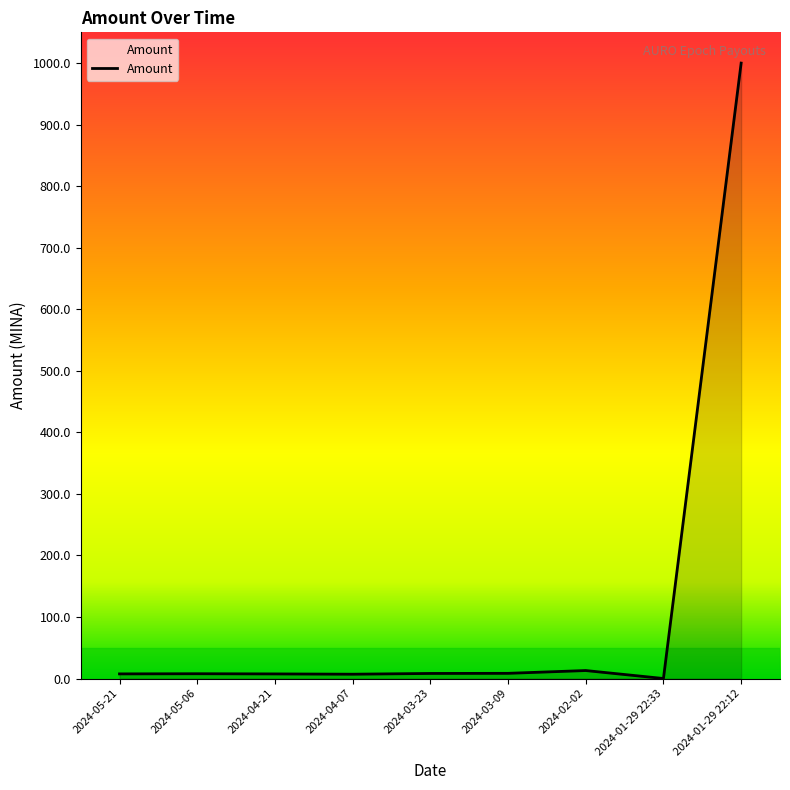

What position from the right is 2024-04-07?

6